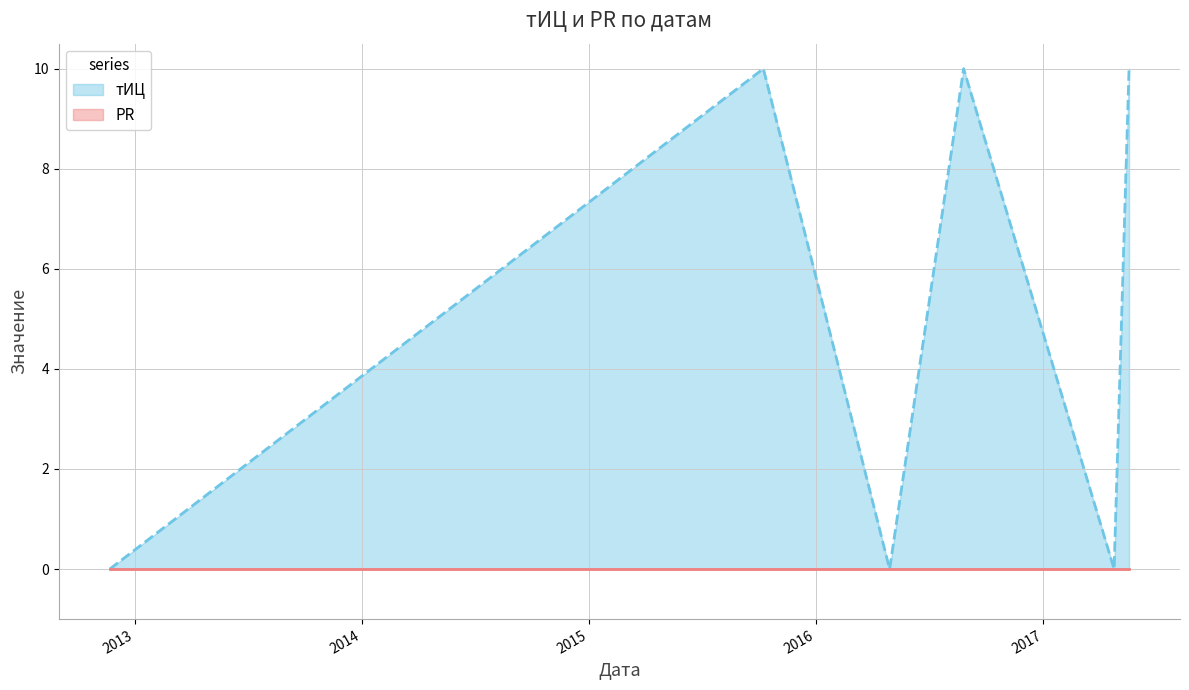

The value at 2016-04-29 is 0. True or false?

True